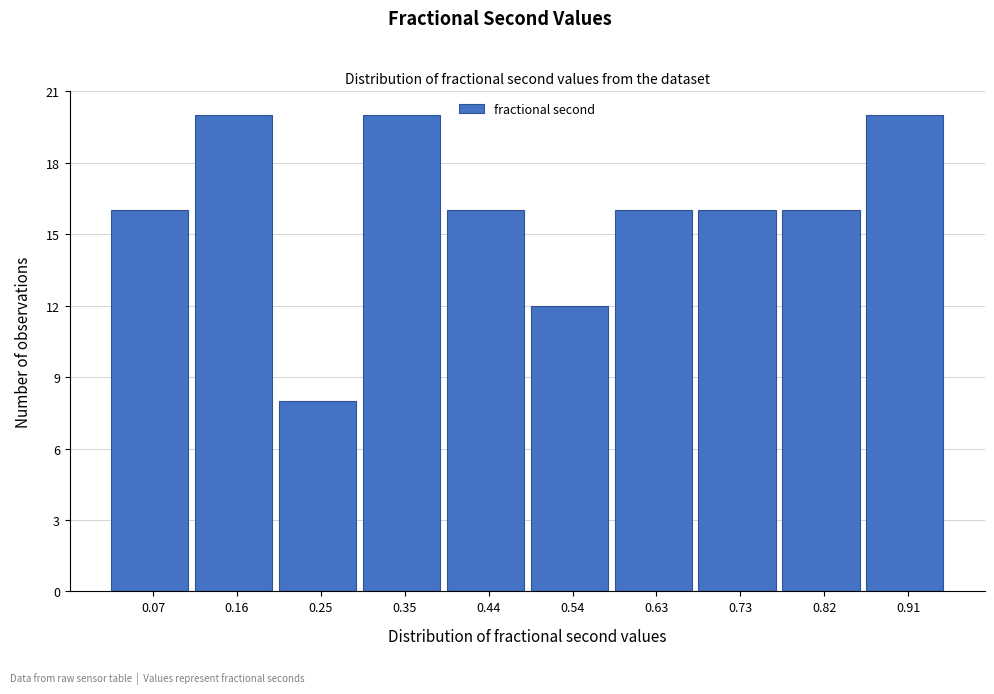

Reading left to right, transcribe this chart: for each bar, give the range it covers on the x-axis and its height. Neither the bar edges nor the heights are printed on the chart, so give them approximately, as read against the axes.

0.02 to 0.11: 16
0.11 to 0.21: 20
0.21 to 0.30: 8
0.30 to 0.40: 20
0.40 to 0.49: 16
0.49 to 0.58: 12
0.58 to 0.68: 16
0.68 to 0.77: 16
0.77 to 0.87: 16
0.87 to 0.96: 20